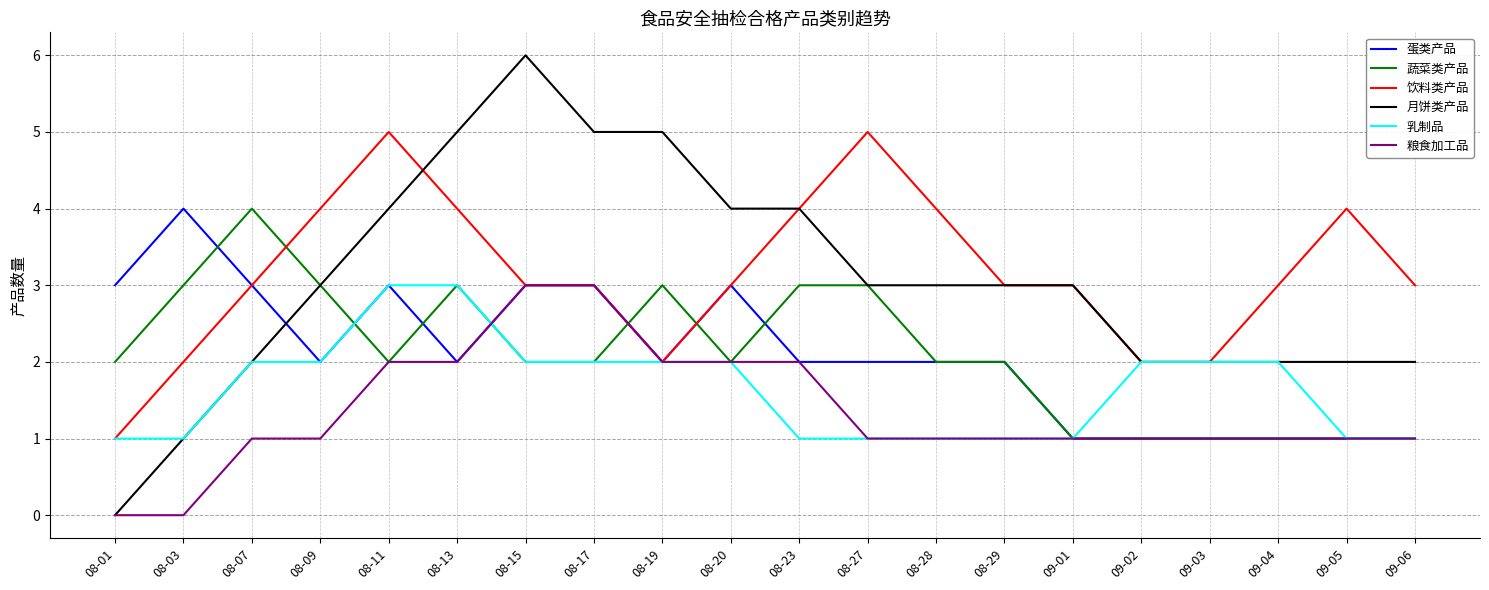

Reading right to left, what are all the values shown in this chart?

蛋类产品: 1	1	1	1	1	1	2	2	2	2	3	2	3	3	2	3	2	3	4	3
蔬菜类产品: 1	1	1	1	1	1	2	2	3	3	2	3	2	2	3	2	3	4	3	2
饮料类产品: 3	4	3	2	2	3	3	4	5	4	3	2	3	3	4	5	4	3	2	1
月饼类产品: 2	2	2	2	2	3	3	3	3	4	4	5	5	6	5	4	3	2	1	0
乳制品: 1	1	2	2	2	1	1	1	1	1	2	2	2	2	3	3	2	2	1	1
粮食加工品: 1	1	1	1	1	1	1	1	1	2	2	2	3	3	2	2	1	1	0	0